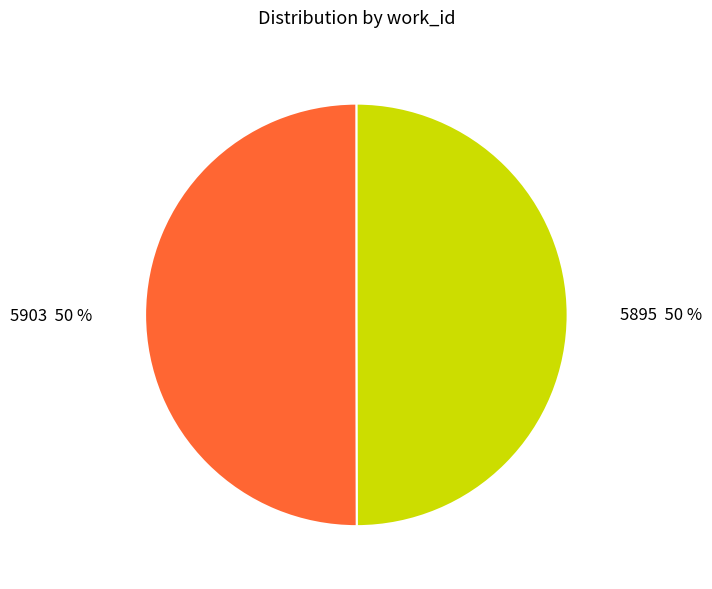

To the nearest percent, what portion does 5895 represent?

50%